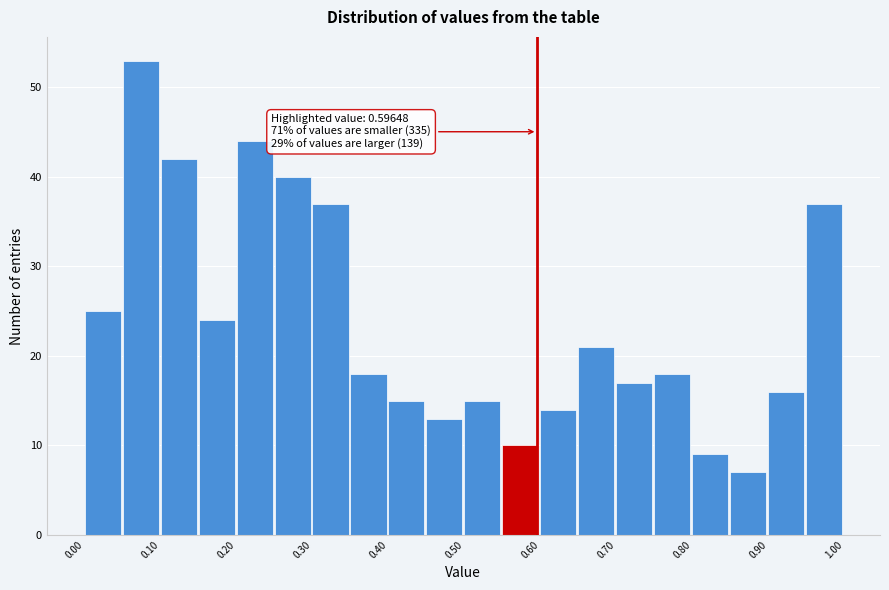

Which range on the x-axis has the tallest bar?

0.05 to 0.10